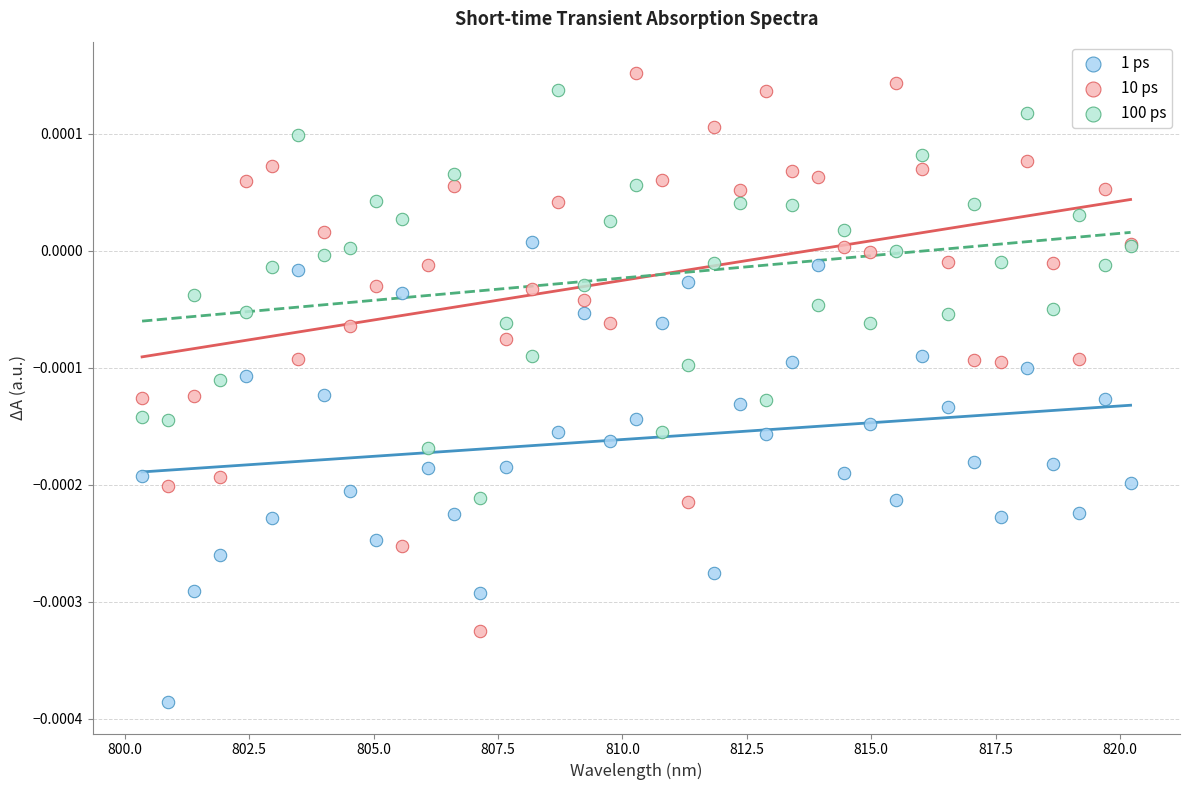

Which series reaches the minimum Y coordinate?

1 ps